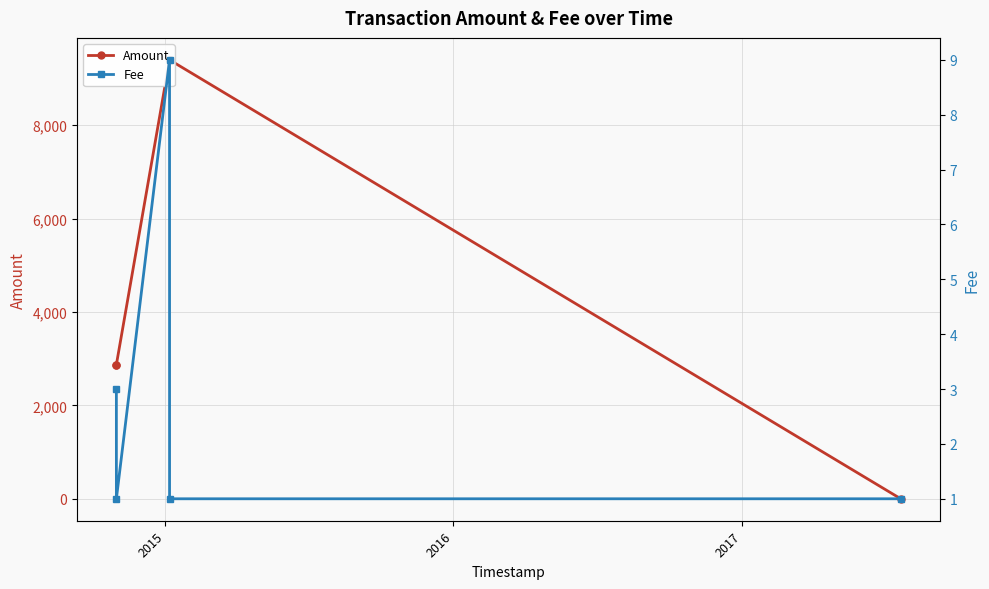

At how many categories does at least one series exceed 2027?

4